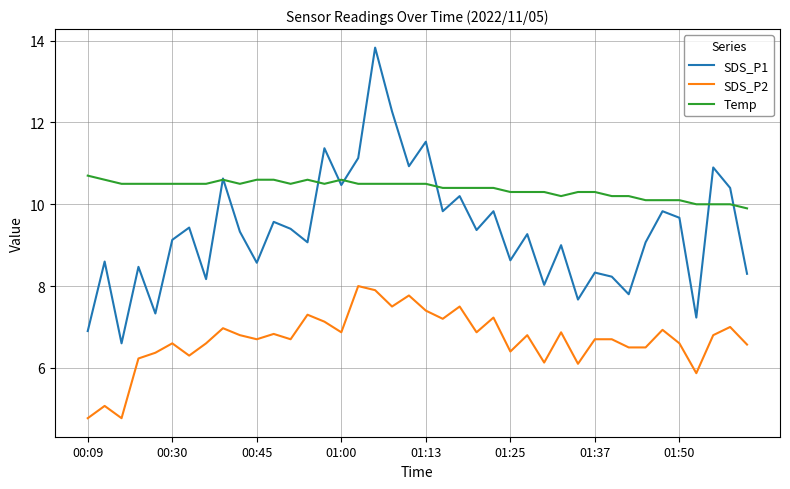

Which series has the largest range (max minus min)?

SDS_P1